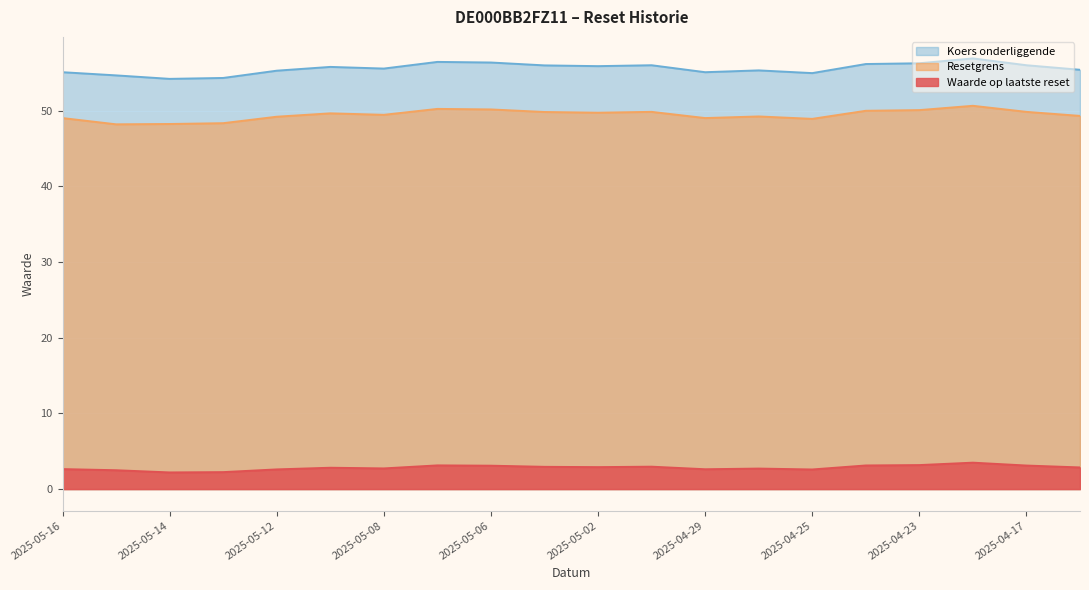

How many lines are shown in the chart?

3